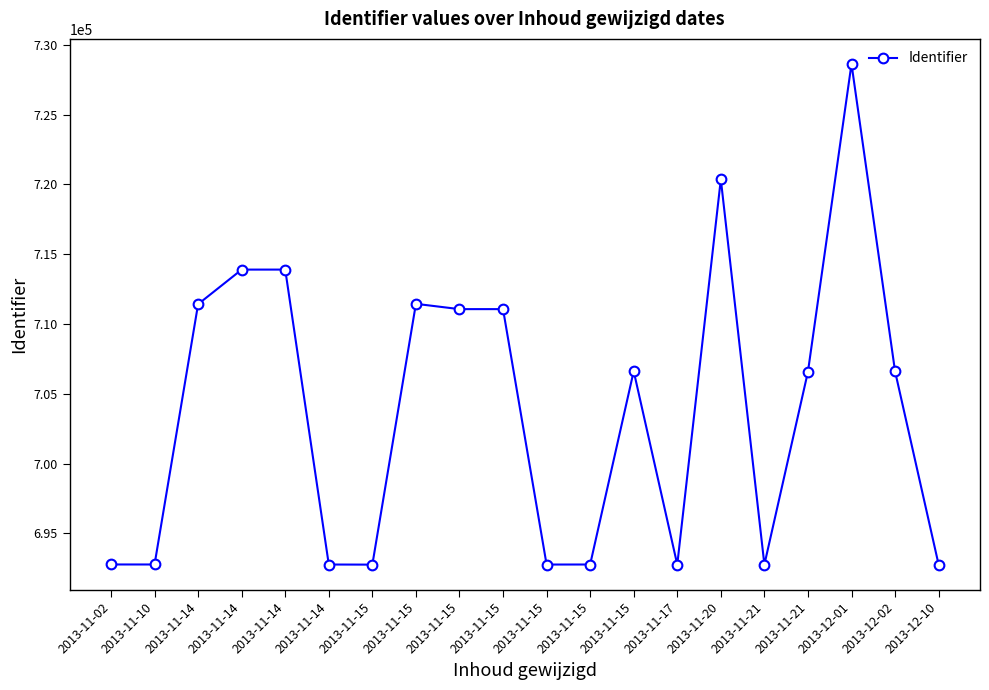

How many lines are shown in the chart?

1